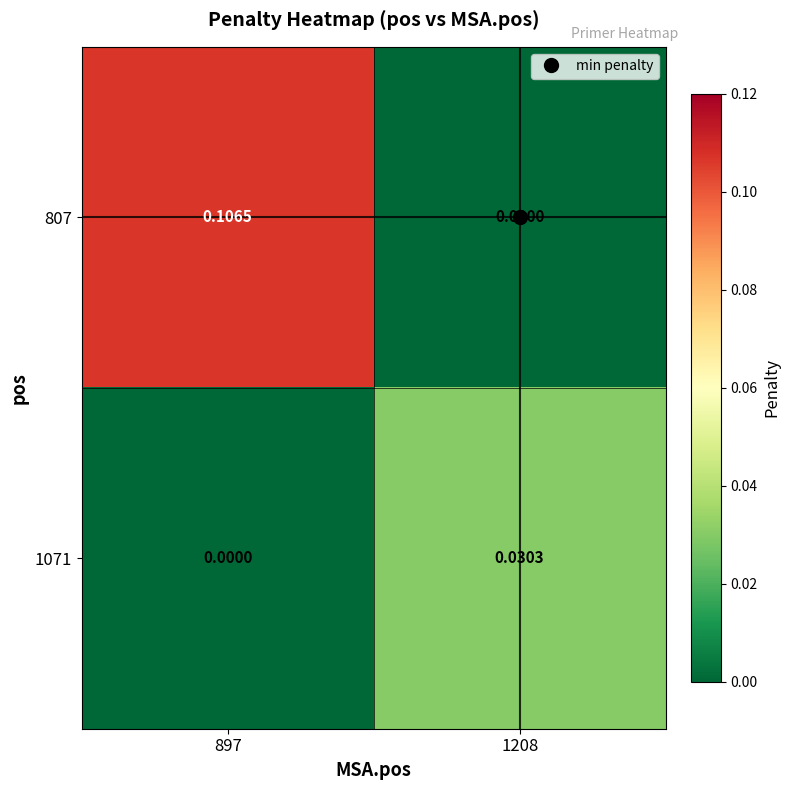

At how many categories does at least one series exceed 0?

2